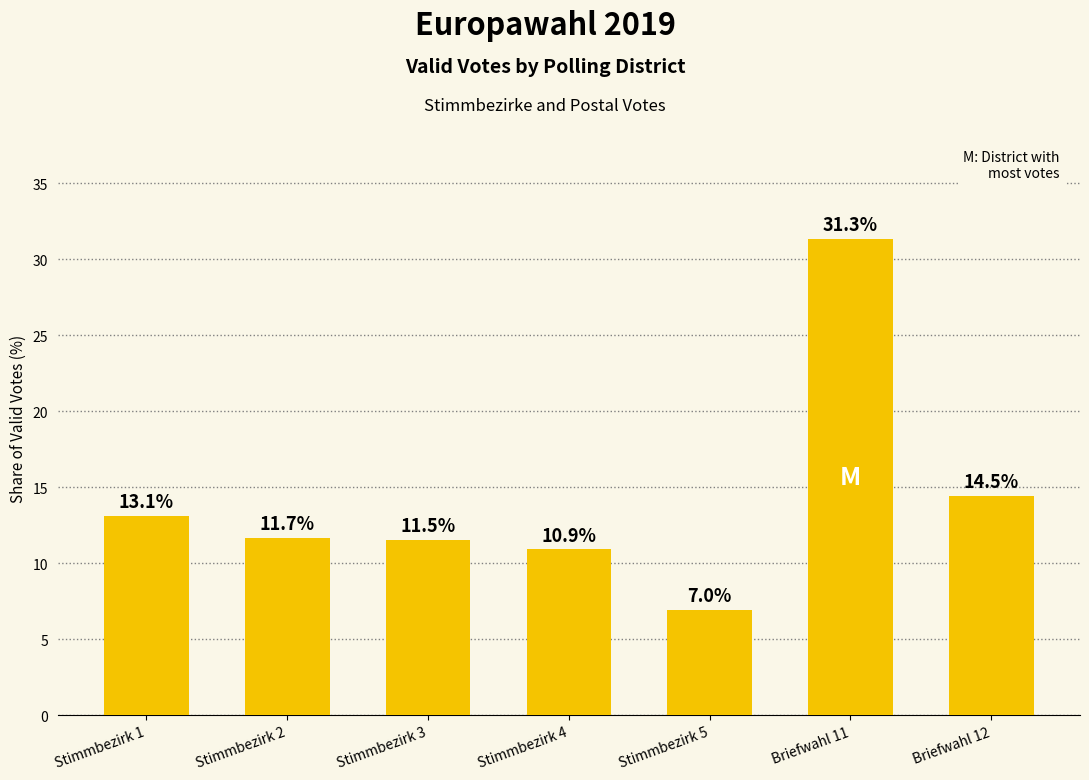

Approximately how many times larger is the value at Stimmbezirk 2 compared to Briefwahl 12?

0.8